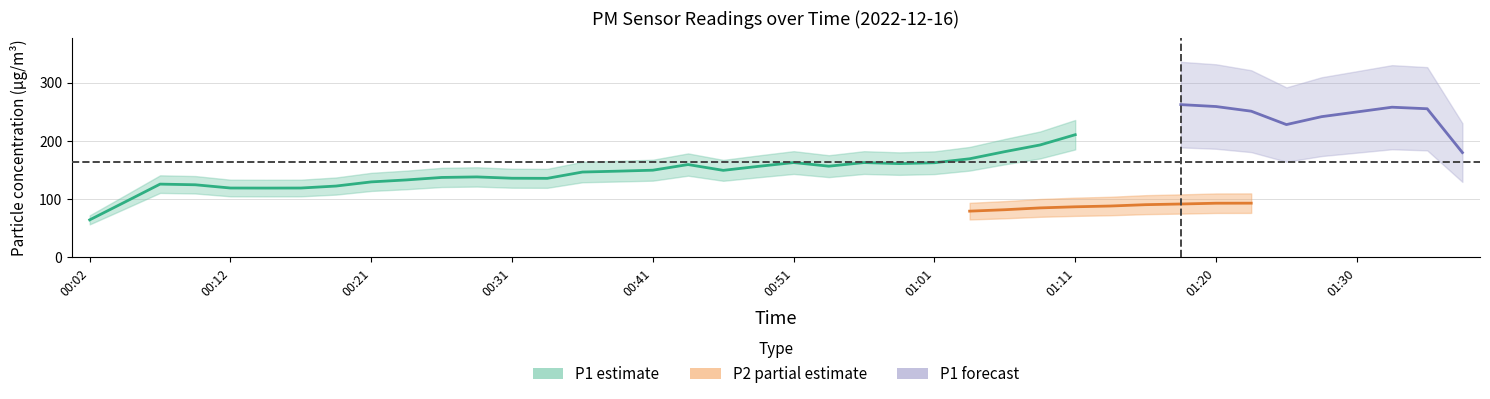

Which series has the largest total across all categories?

P1